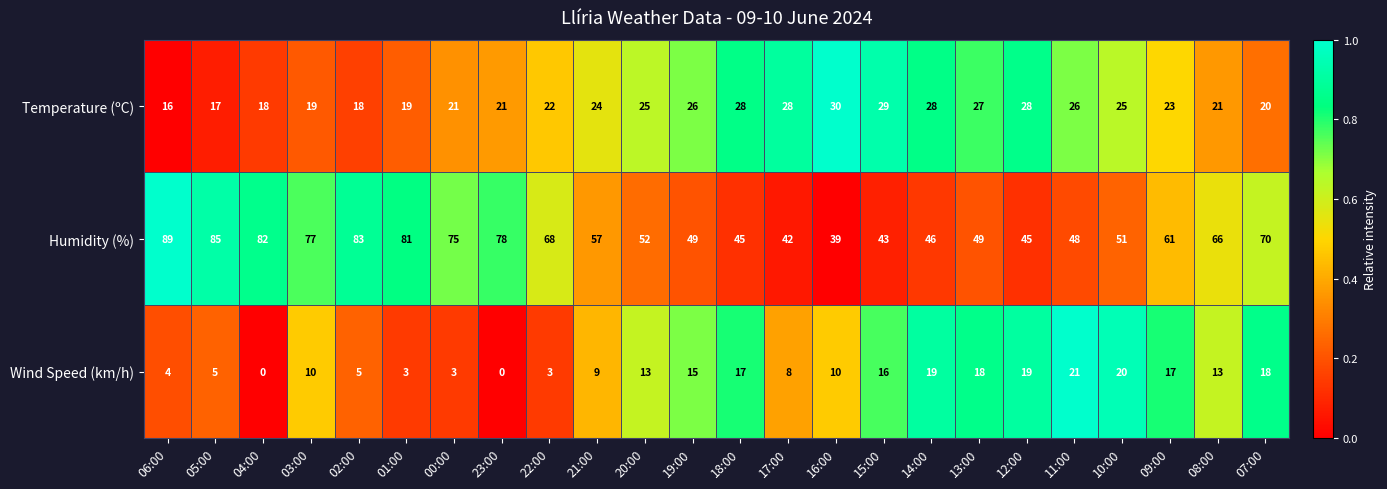

Rank the series by their maximum value, from highest to lowest.

Humidity (%), Temperature (ºC), Wind Speed (km/h)